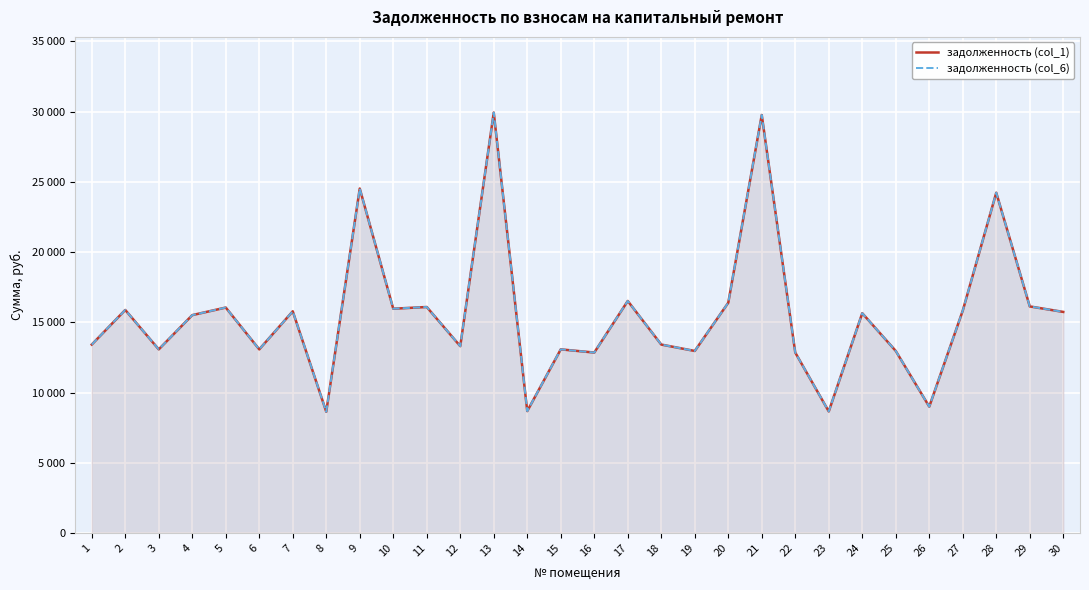

True or false: задолженность (col_6) has a value of 22074.2 at 20.

False